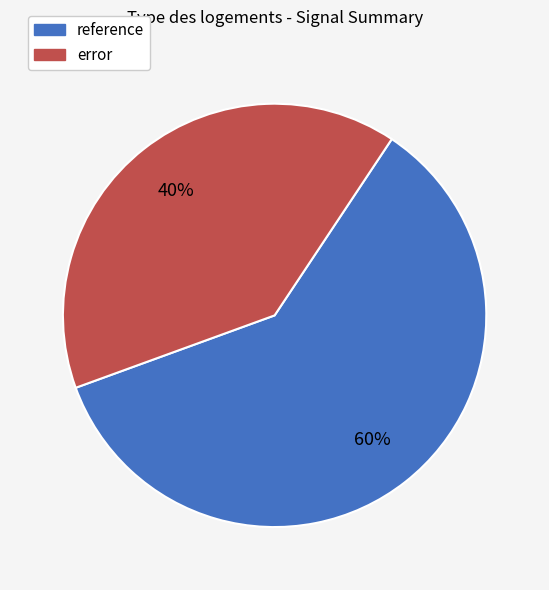

Which has a higher value, reference or error?

reference